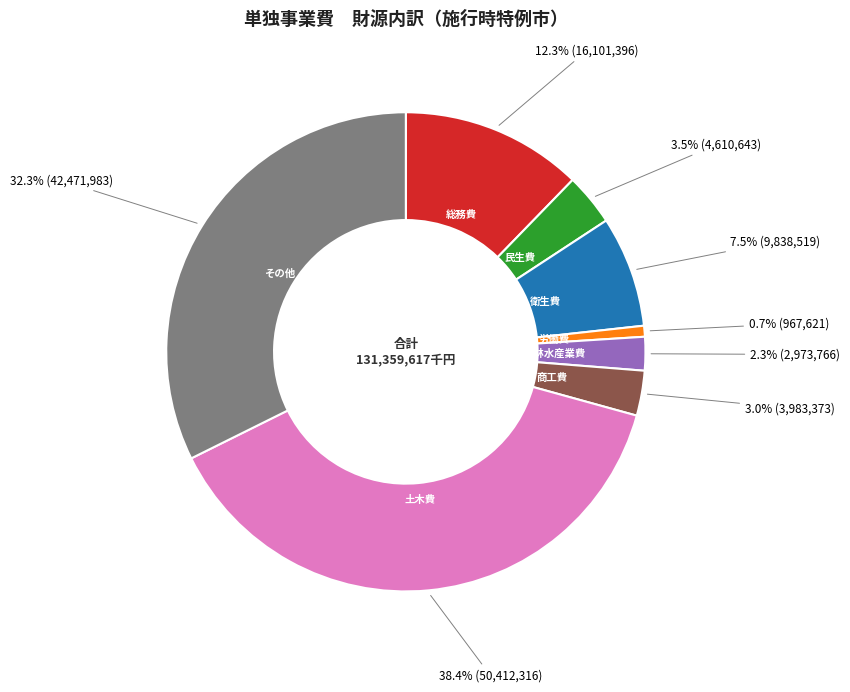

To the nearest percent, what is the difference between the 衛生費 and その他 slice percentages?

25%